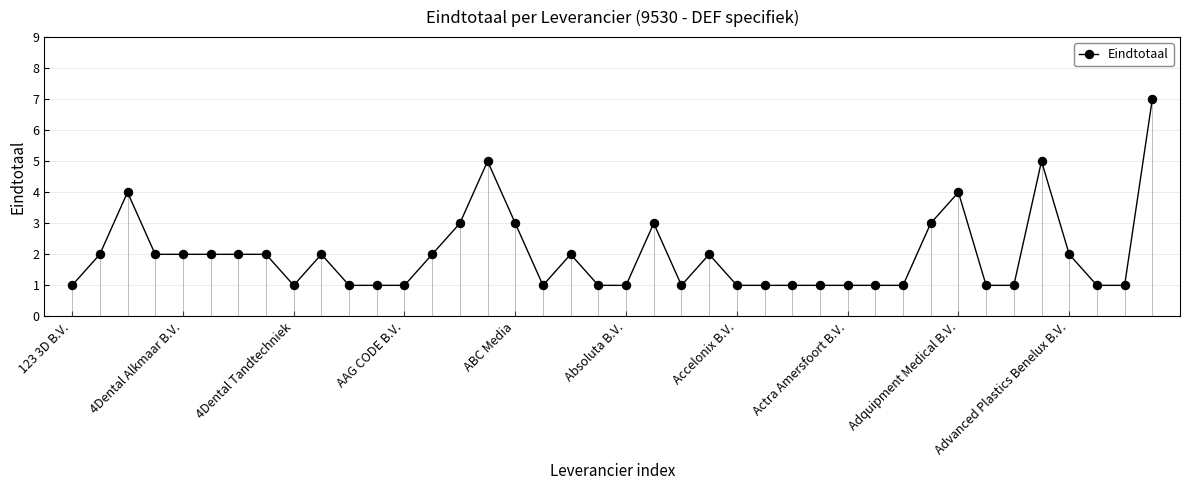

What is the sum of all values?

79